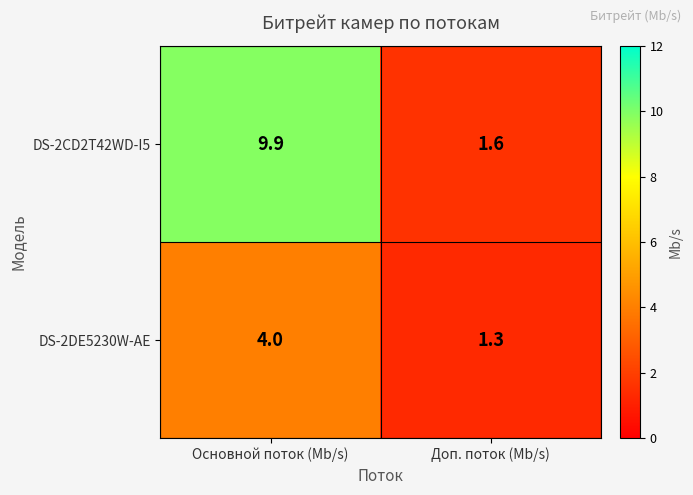

At how many categories does at least one series exceed 4?

1